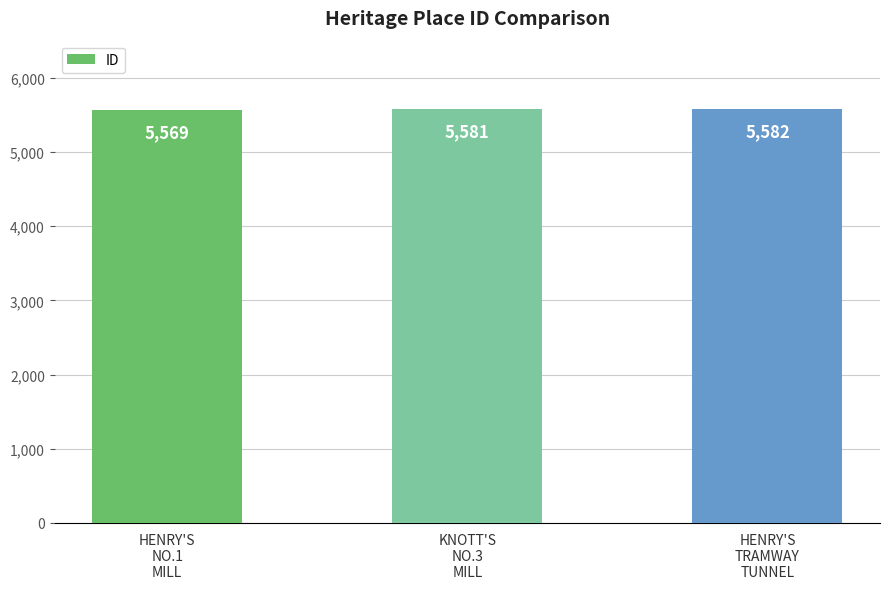

Rank the categories by value from highest to lowest.

HENRY'S
TRAMWAY
TUNNEL, KNOTT'S
NO.3
MILL, HENRY'S
NO.1
MILL